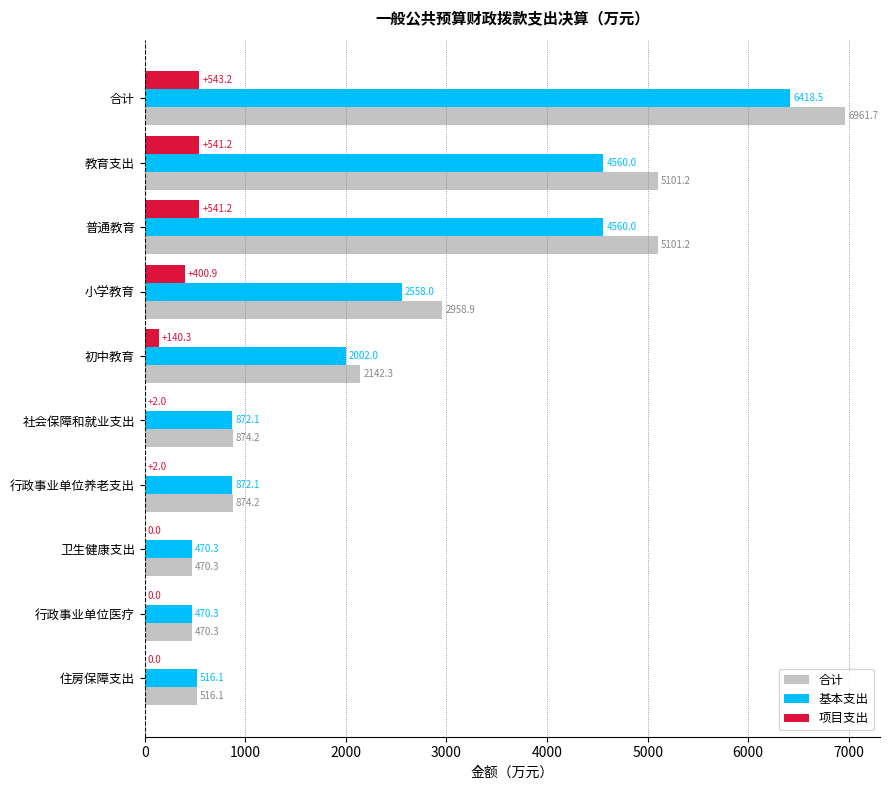

Which series has the largest total across all categories?

合计